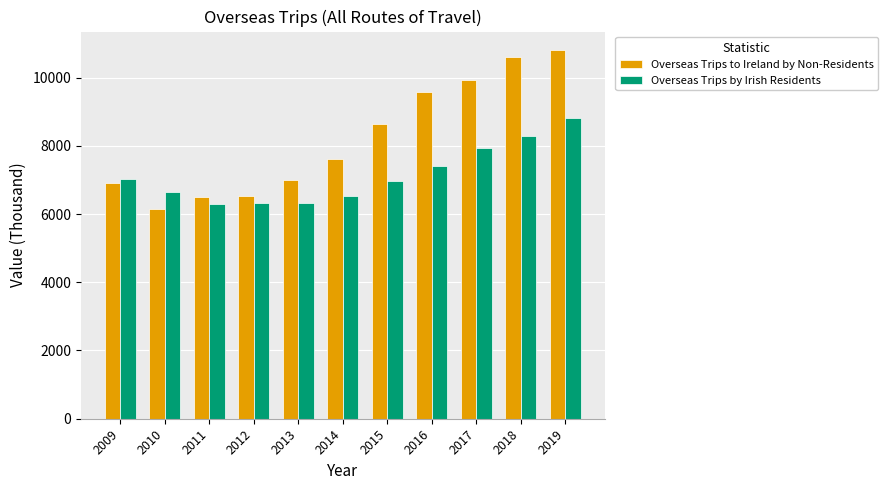

At which label is Overseas Trips to Ireland by Non-Residents closest to 8473?

2015